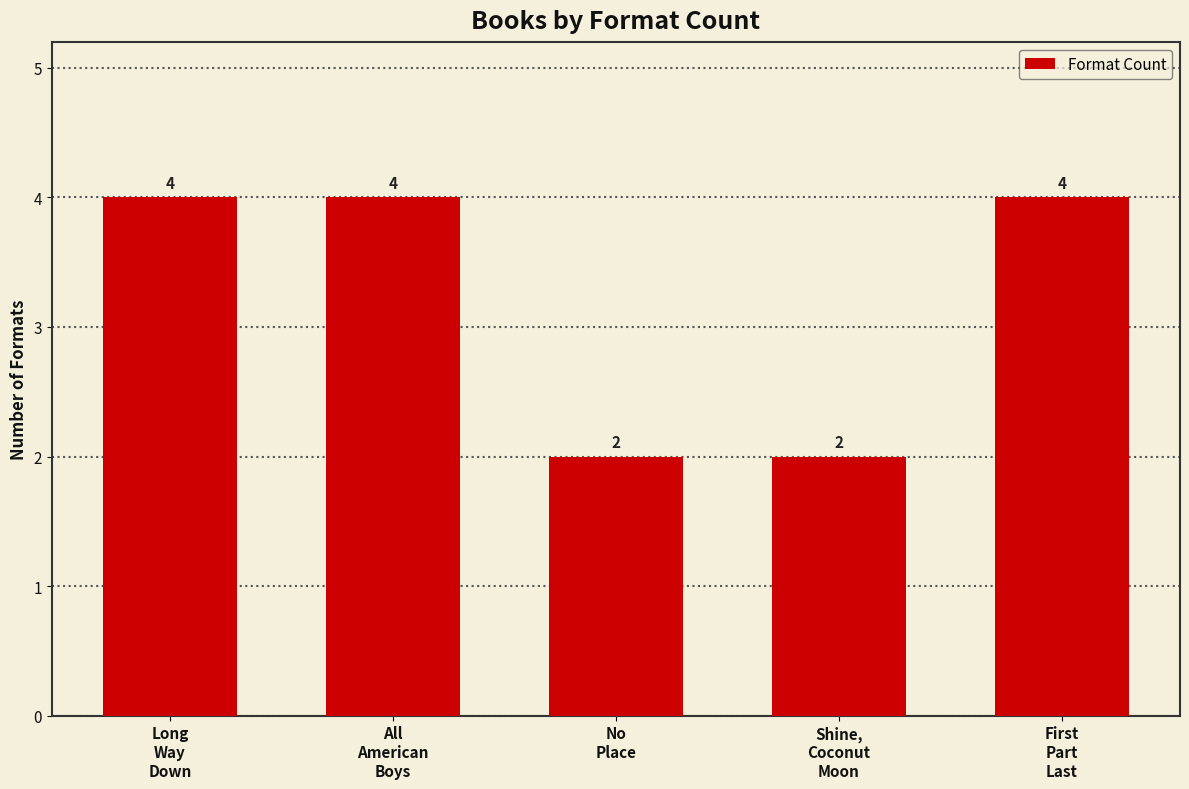

How many bars are there in total?

5